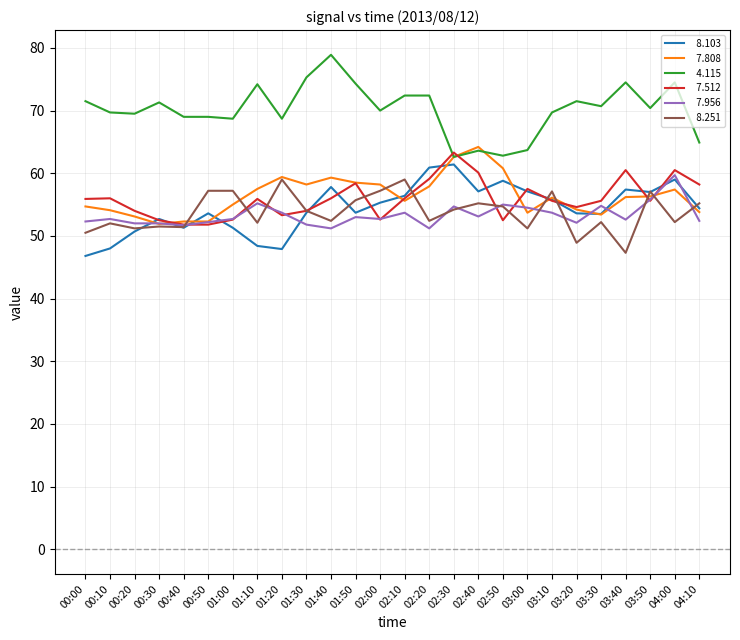

What is the greatest value displayed?

78.9